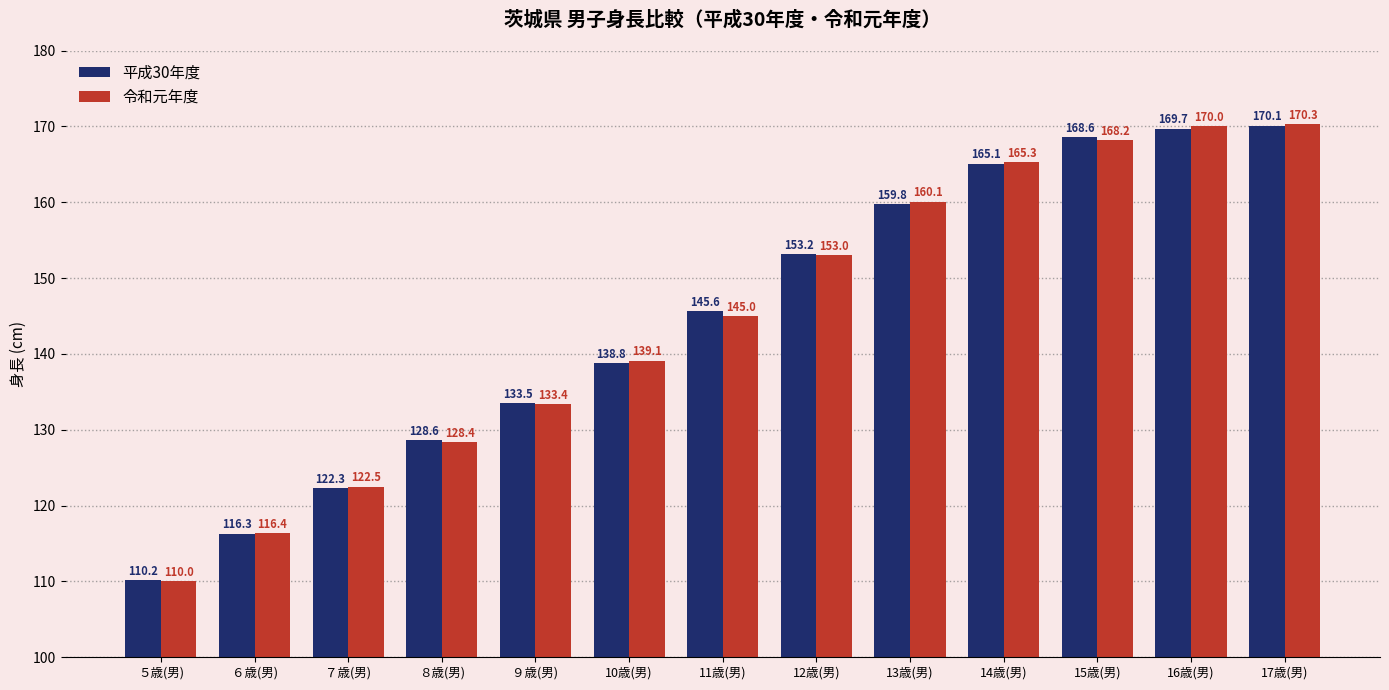

Where is 令和元年度 nearest to the value 140?

10歳(男)